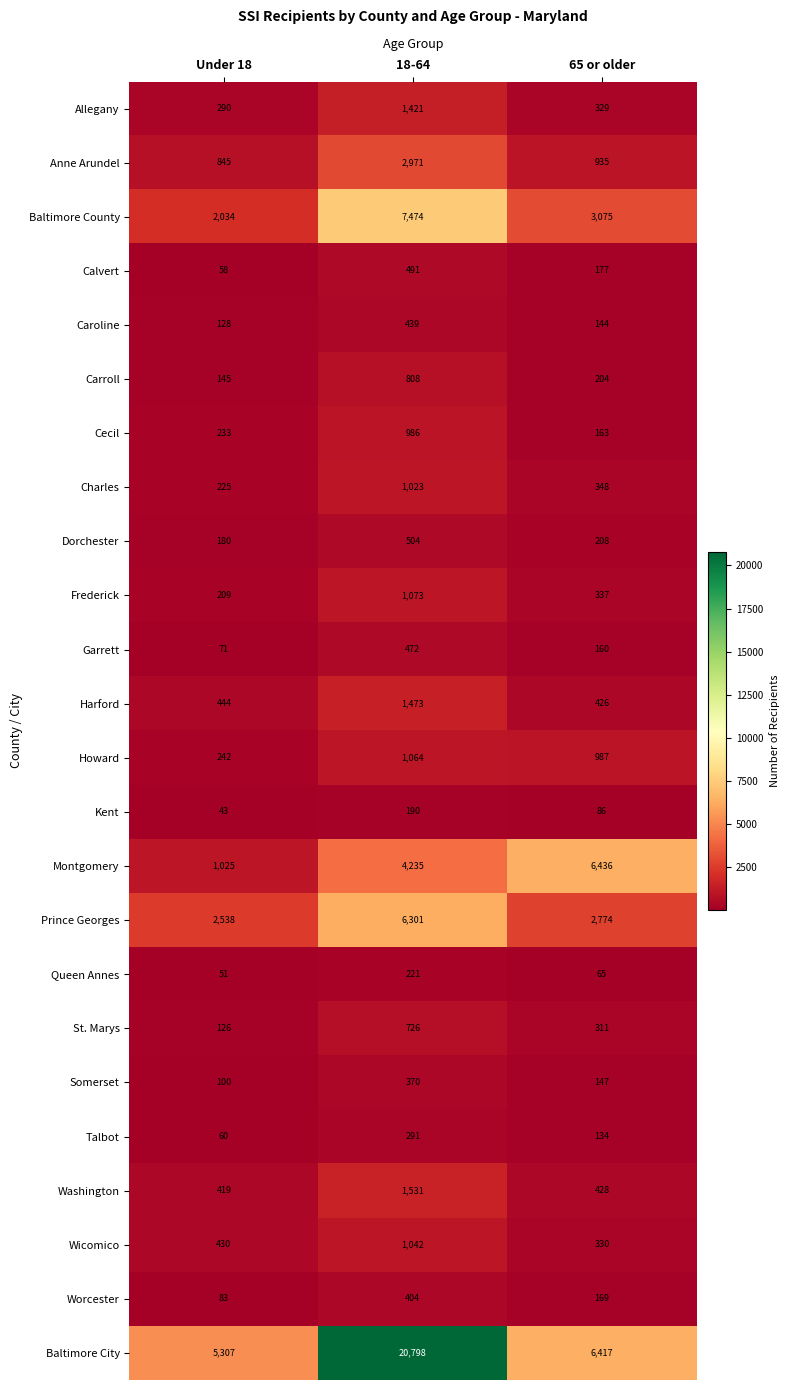

What is the sum of all Worcester values?

656